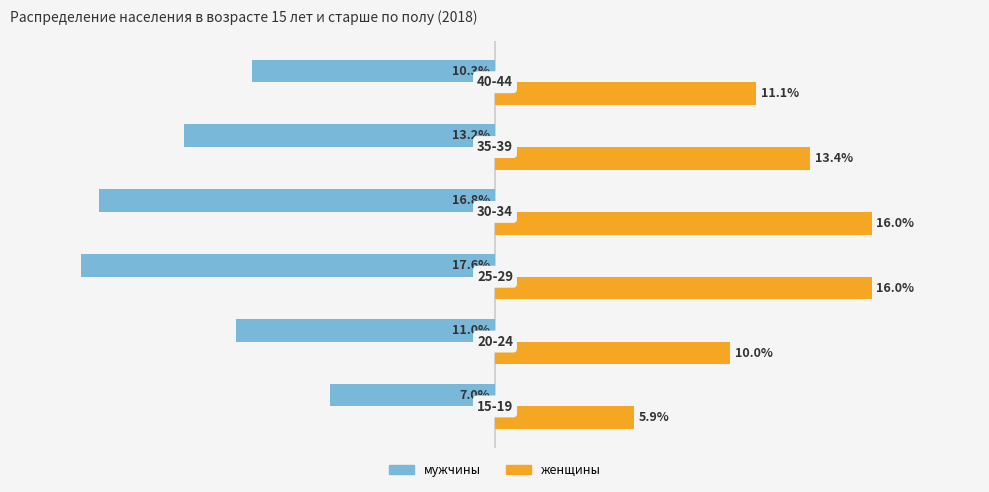

List the series in order of their overall mean, lowest first.

мужчины, женщины